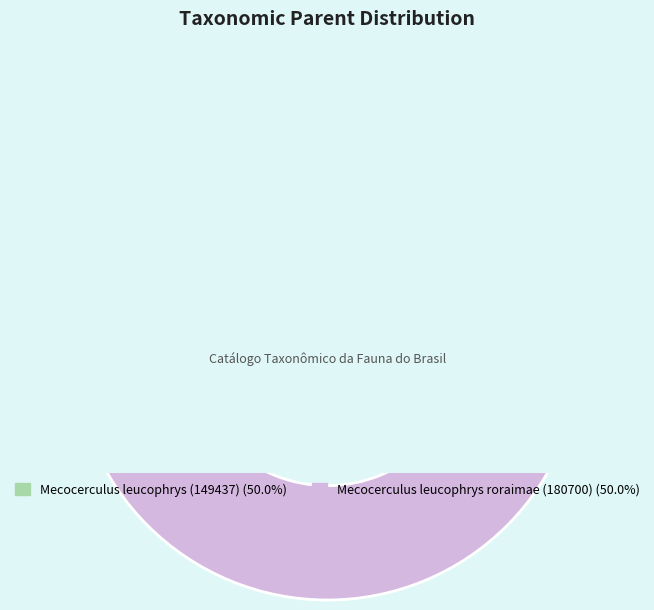

Combined, do Mecocerculus leucophrys roraimae (180700) and Mecocerculus leucophrys (149437) account for over 50%?

Yes